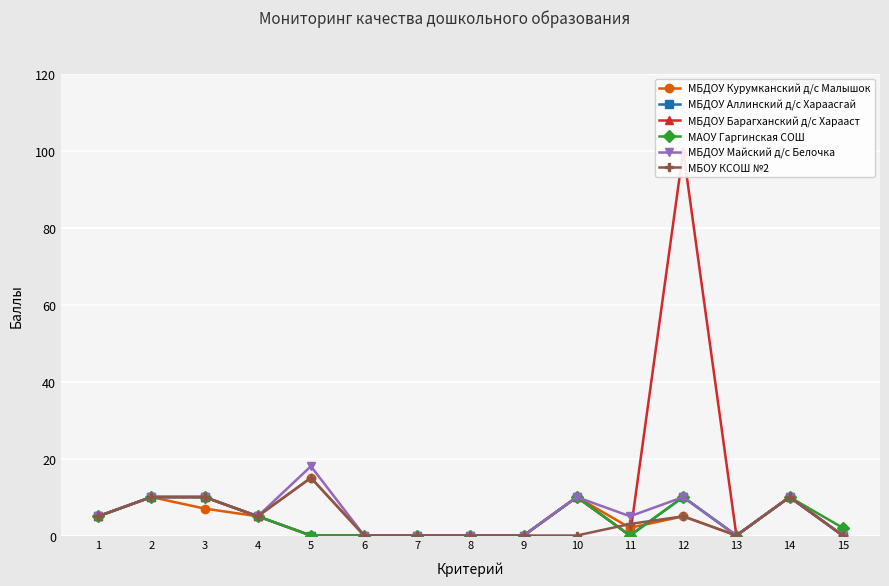

At which category is the sum across all series the highest?

12